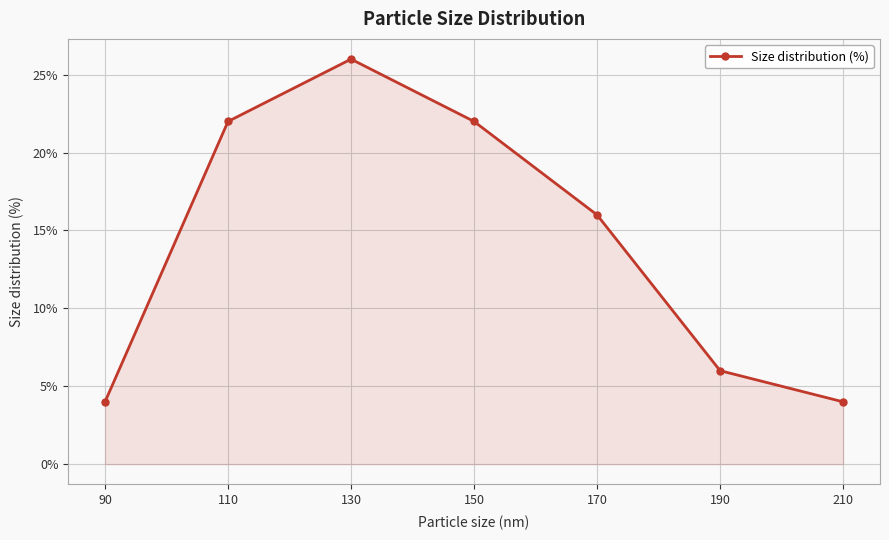

Reading left to right, list all the values displayed in this chart.

90=4	110=22	130=26	150=22	170=16	190=6	210=4